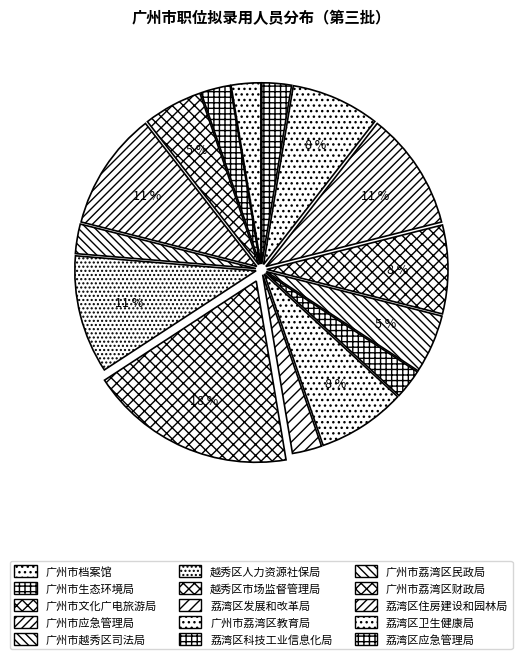

Count the number of slices in the pie.

15